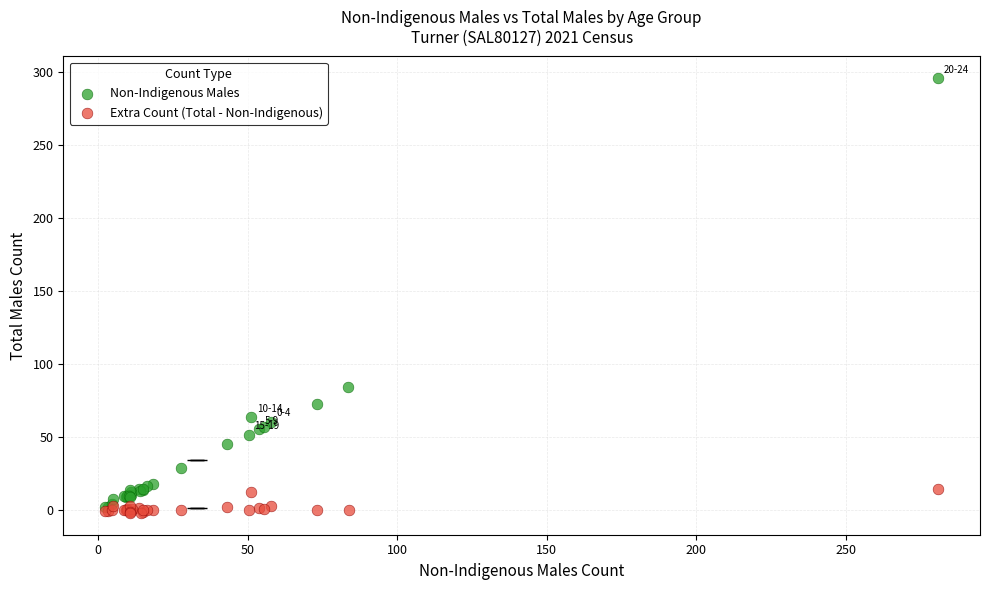

What are all the series names shown in the legend?

Non-Indigenous Males, Extra Count (Total - Non-Indigenous)